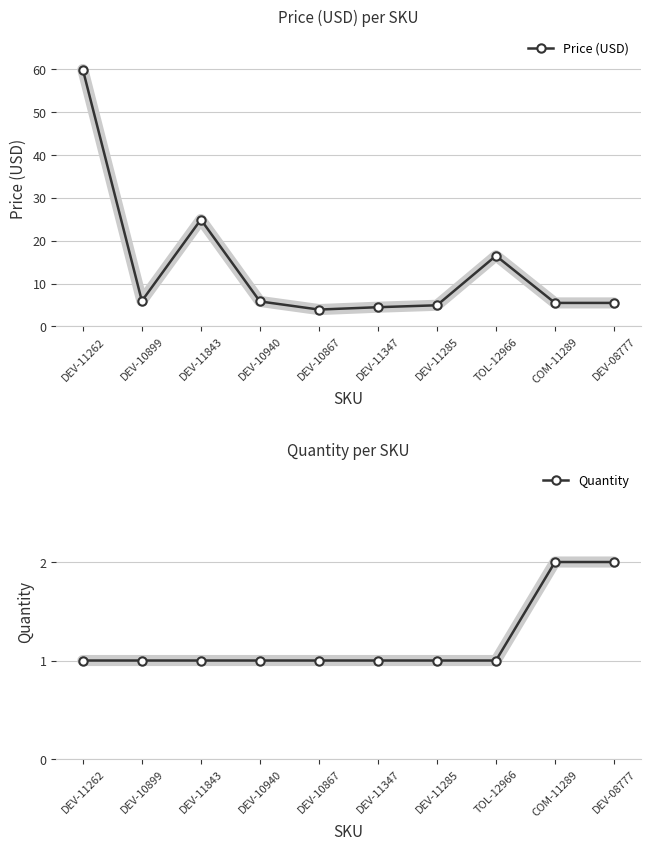

What is the label of the 3rd point from the right?

TOL-12966